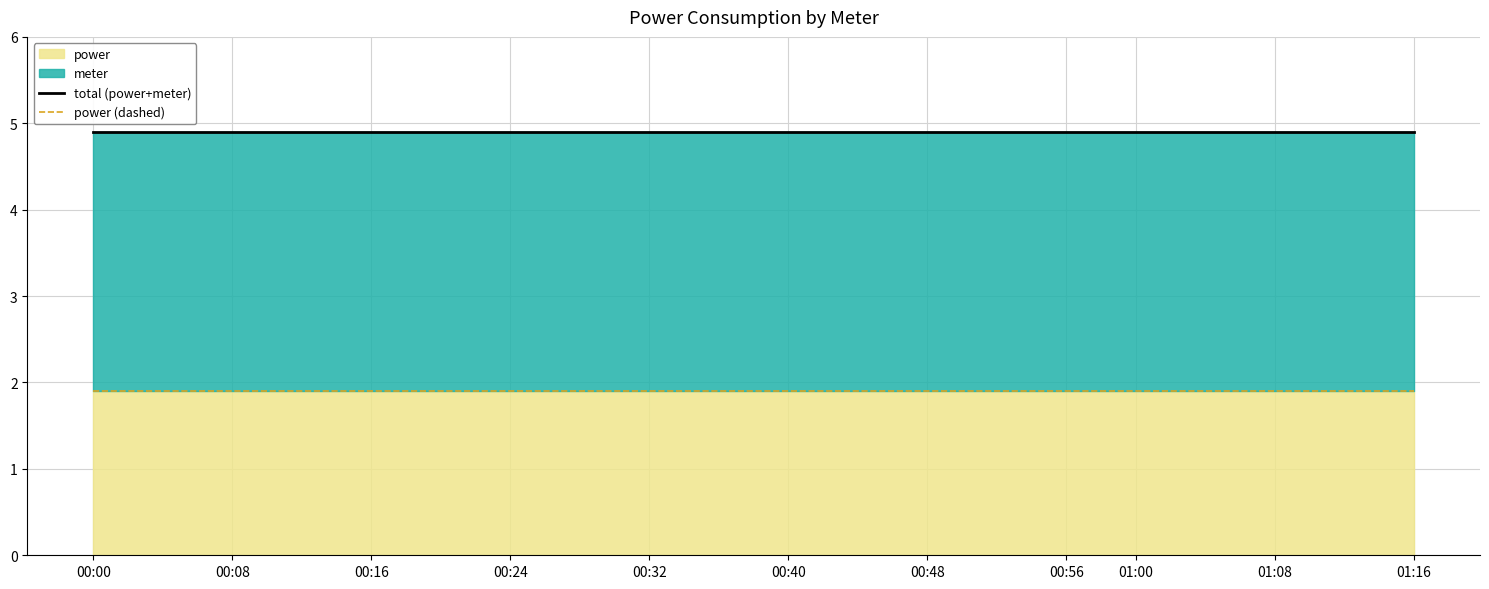

Which category has the highest value in the power (dashed) series?

00:00